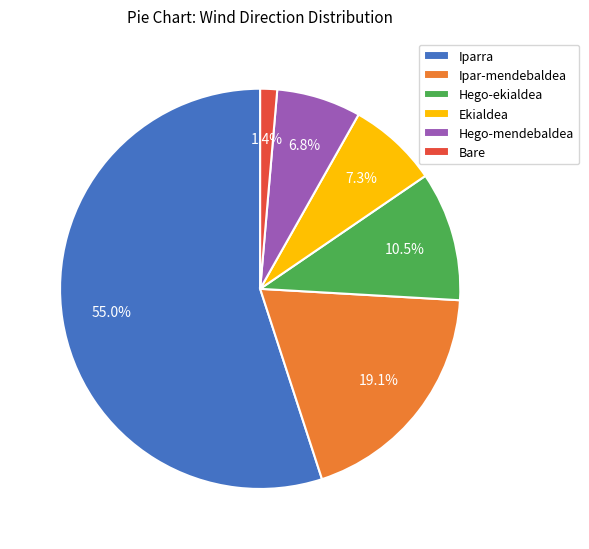

Is the sum of Hego-ekialdea and Iparra greater than half?

Yes